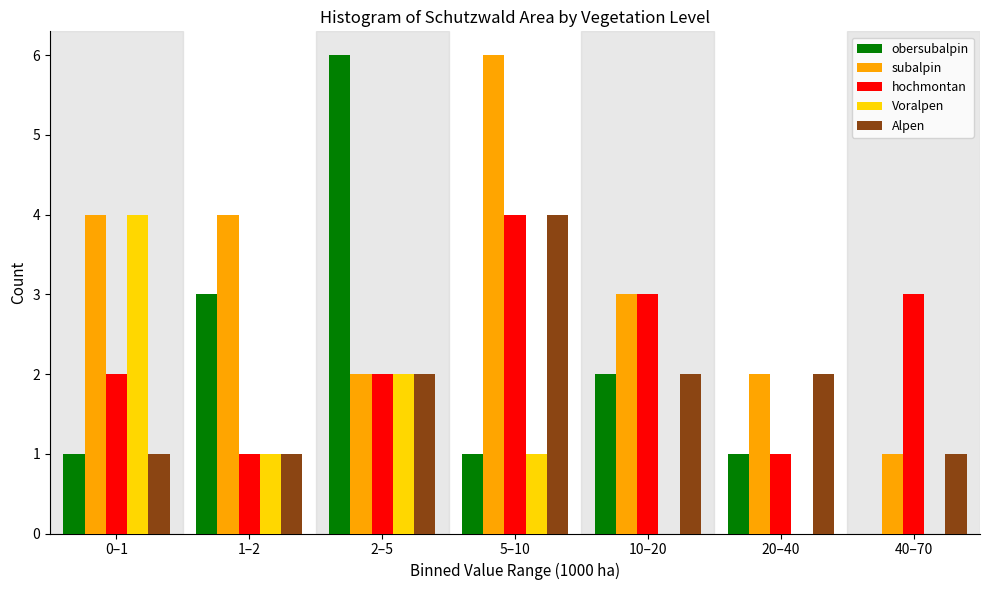

What is the sum of all Voralpen values?

8